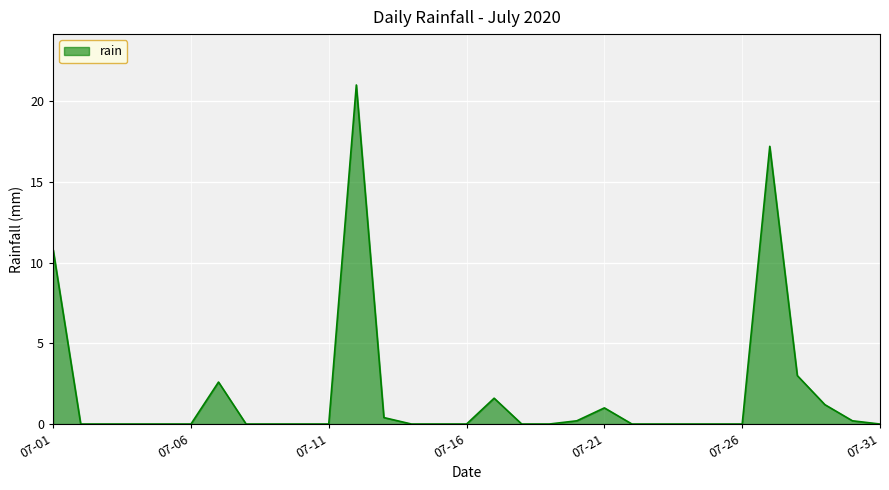

What is the maximum value shown in the chart?

21.0